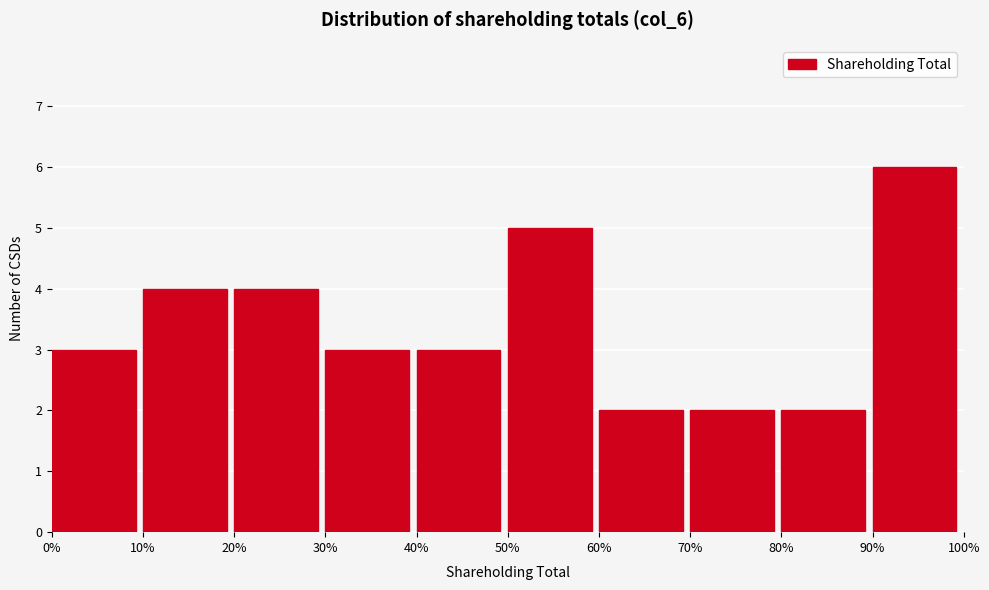

Reading left to right, list all the values displayed in this chart.

3	4	4	3	3	5	2	2	2	6